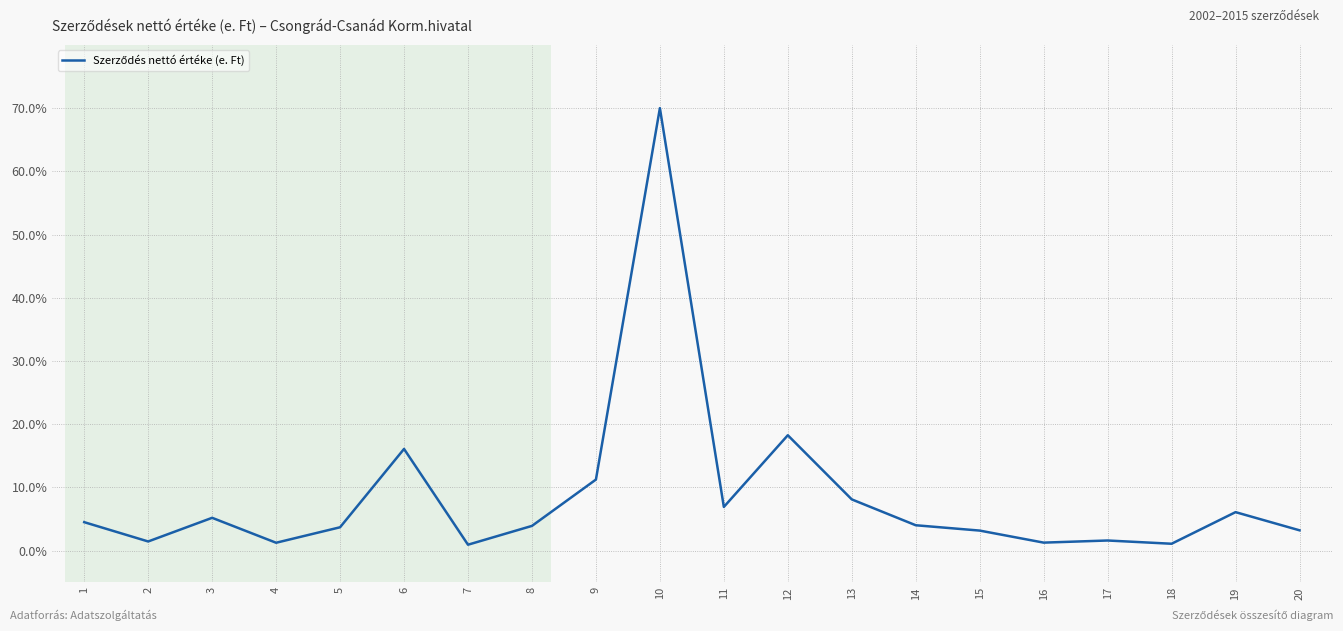

Where is the data nearest to the value 35?

12